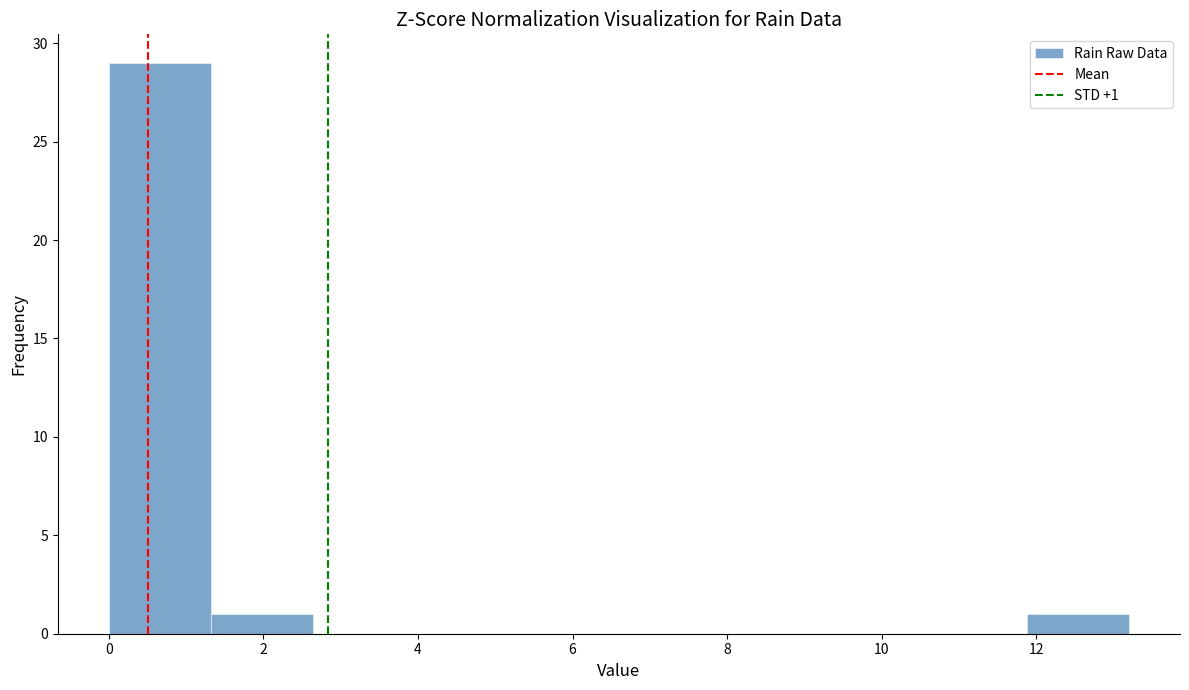

Over which range of the x-axis is the bar tallest?

0.00 to 1.32